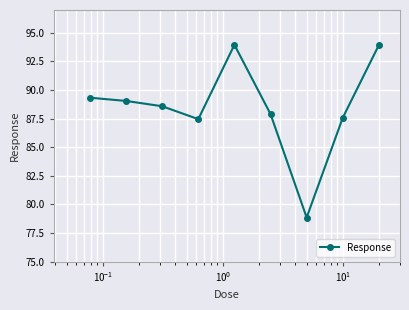

How many distinct data groups are displayed?

1